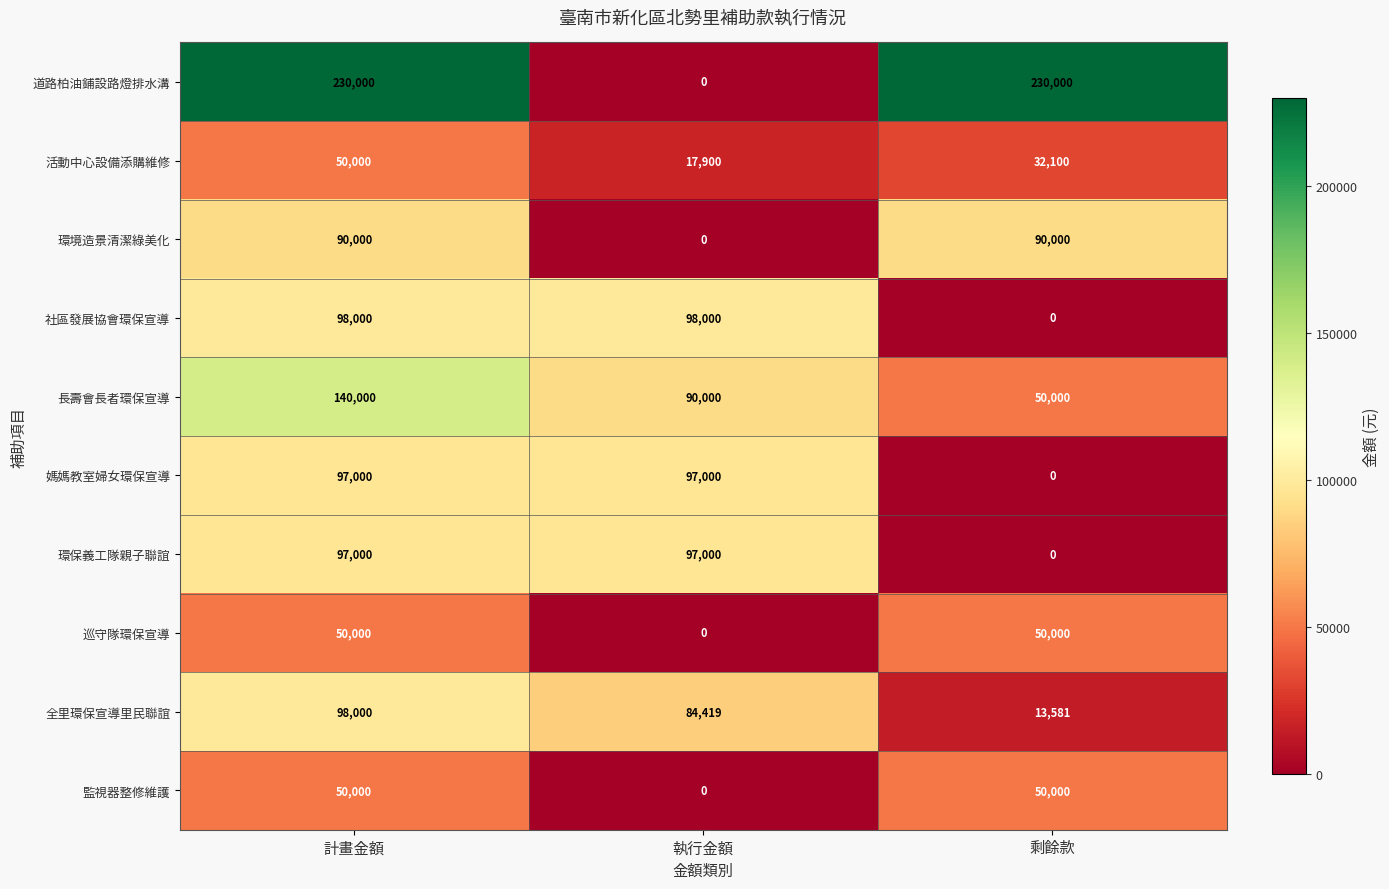

What is the maximum value for 監視器整修維護?

50000